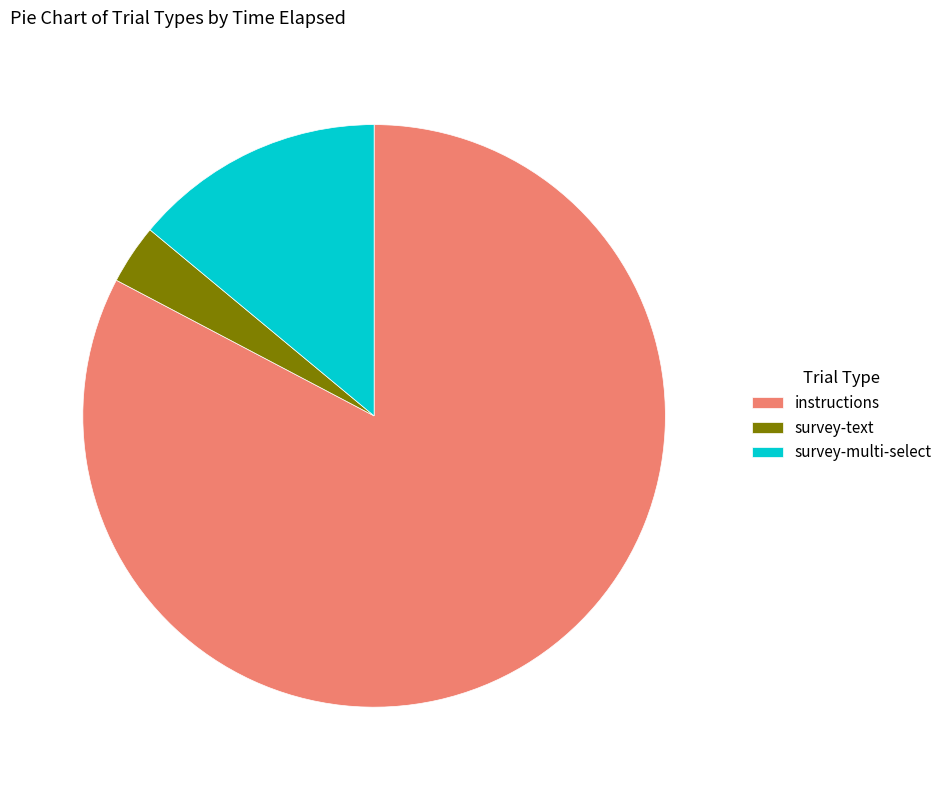

What is the smallest slice in the pie chart?

survey-text